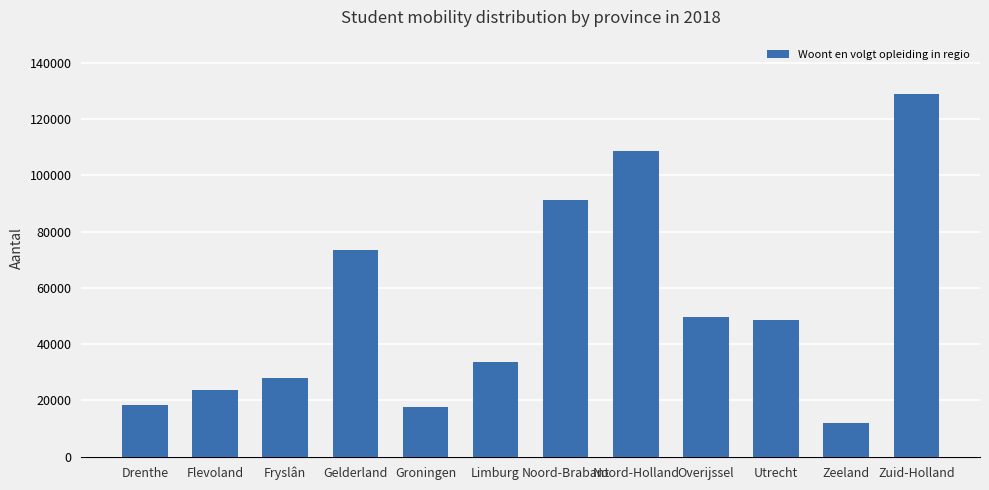

Read the value at Drenthe.

18289